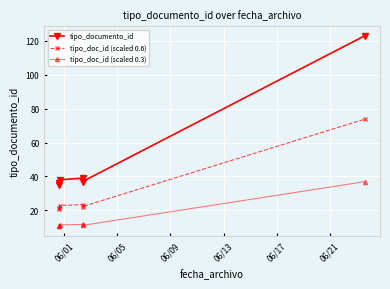

Where is tipo_doc_id (scaled 0.3) nearest to the value 23?

06/13